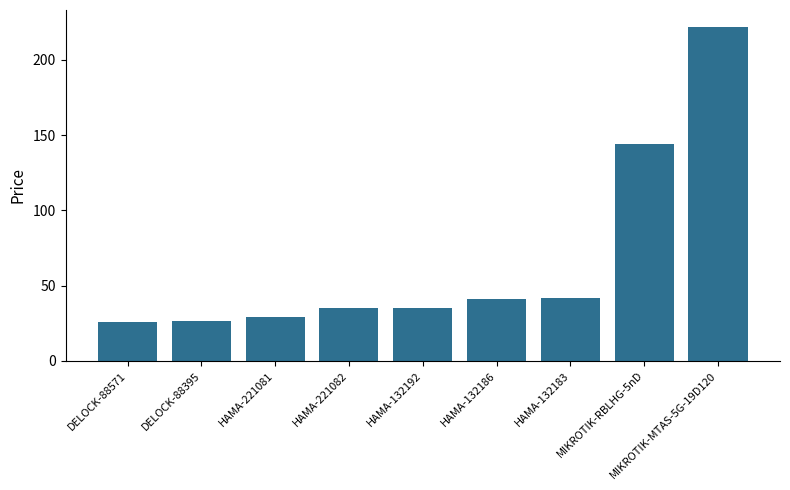

Which has a higher value, HAMA-132183 or MIKROTIK-RBLHG-5nD?

MIKROTIK-RBLHG-5nD